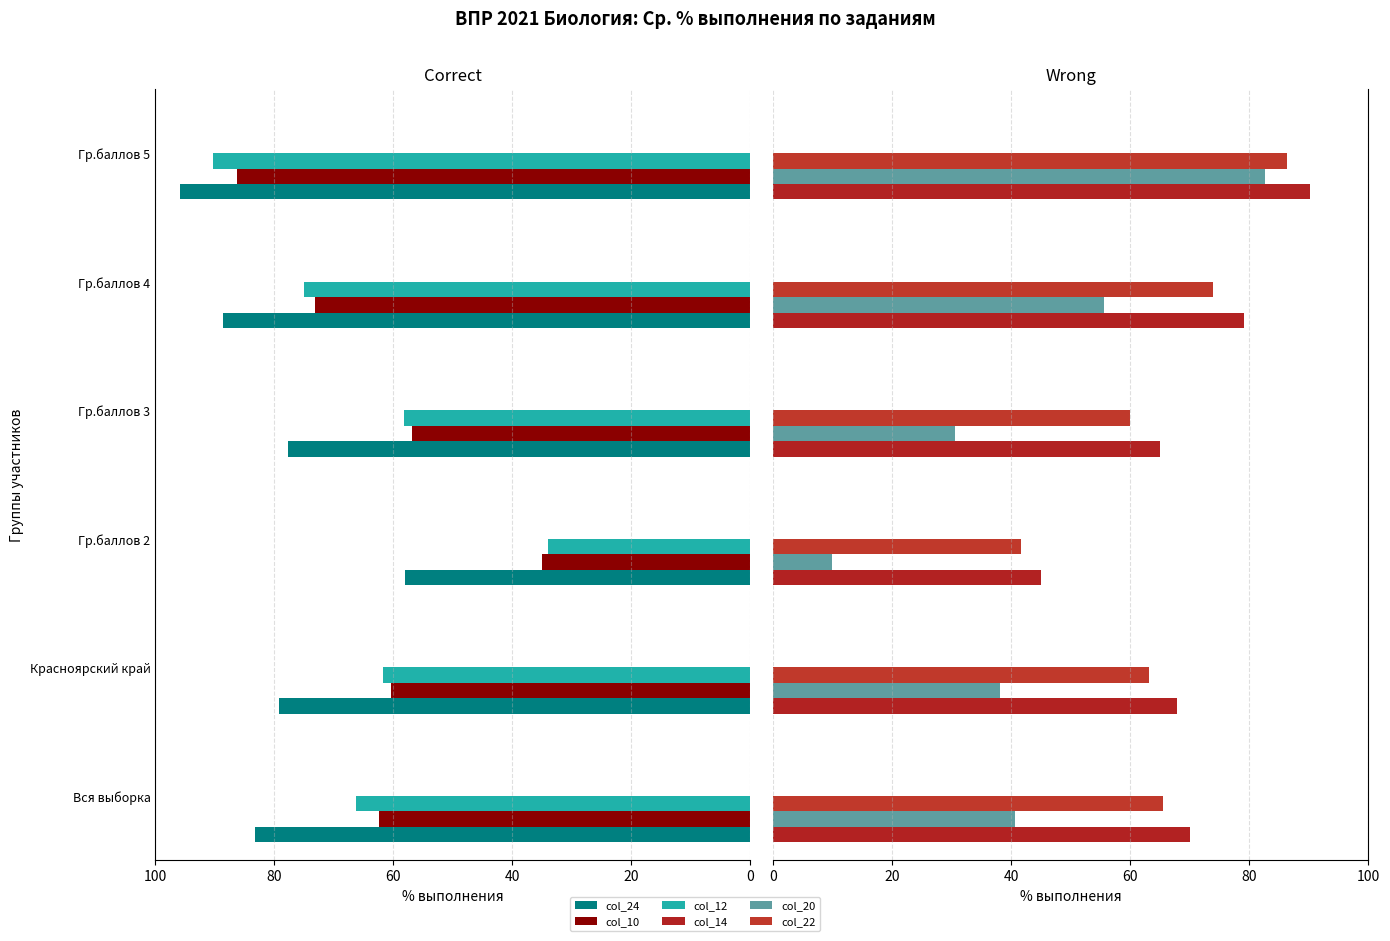

At Красноярский край, list the series in order from largest to smallest.

col_24, col_14, col_22, col_12, col_10, col_20